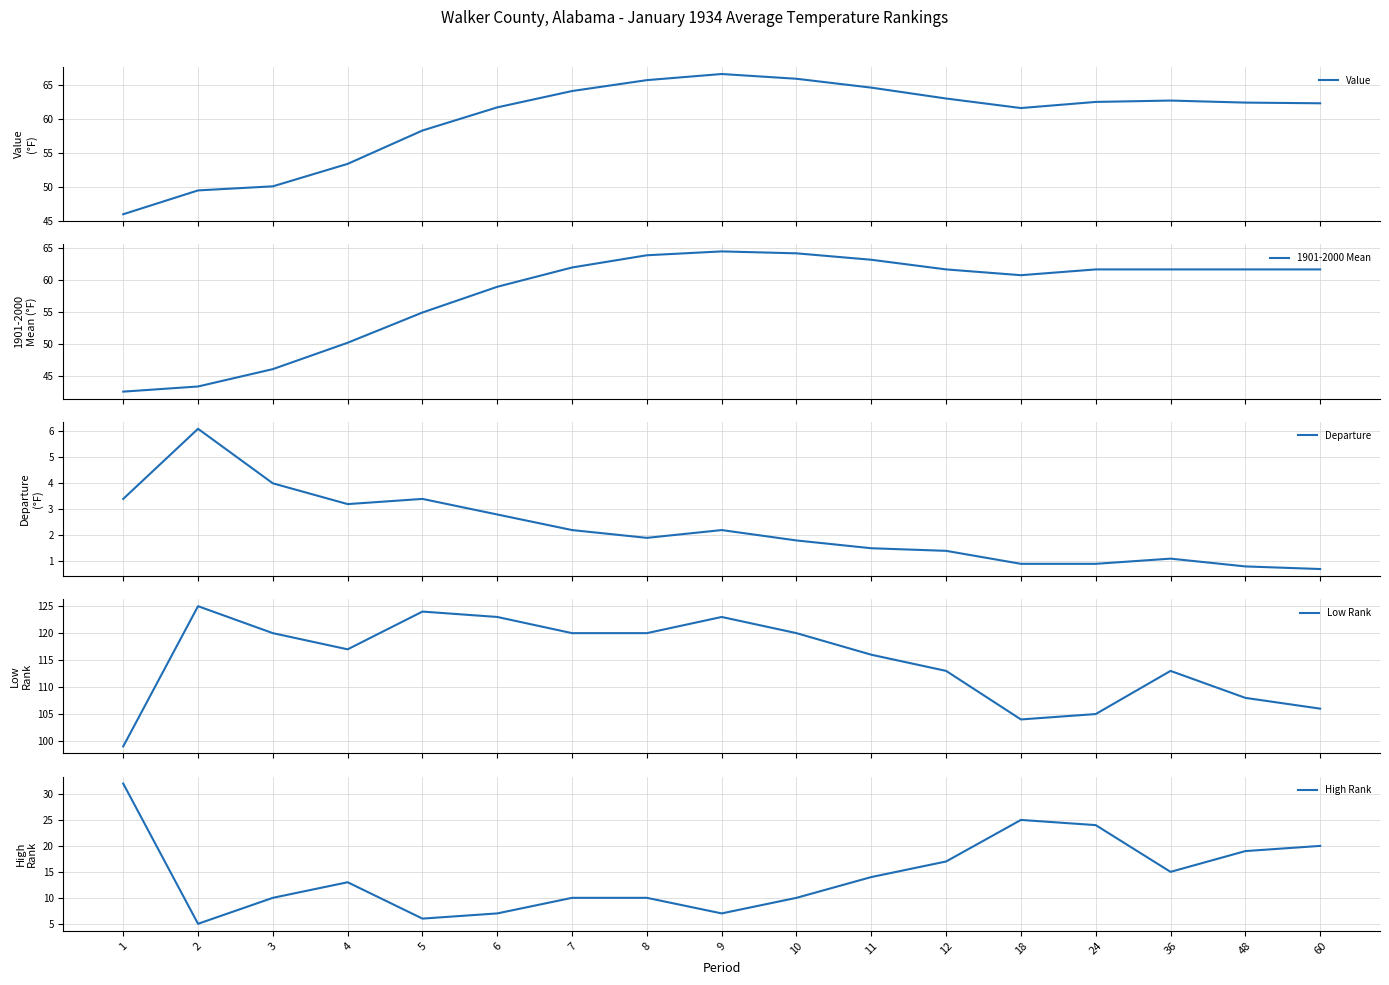

True or false: Low Rank and Value cross at least once.

False